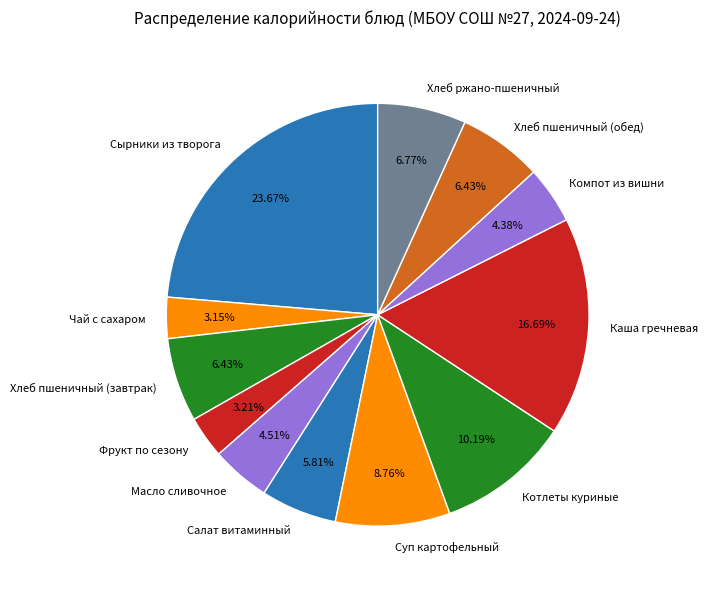

Do Котлеты куриные and Фрукт по сезону together represent more than half of the pie?

No